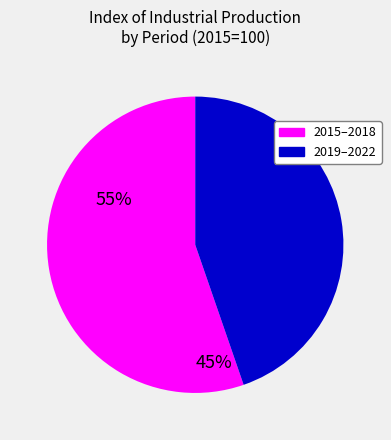

Is there any slice that represents more than half of the pie?

Yes